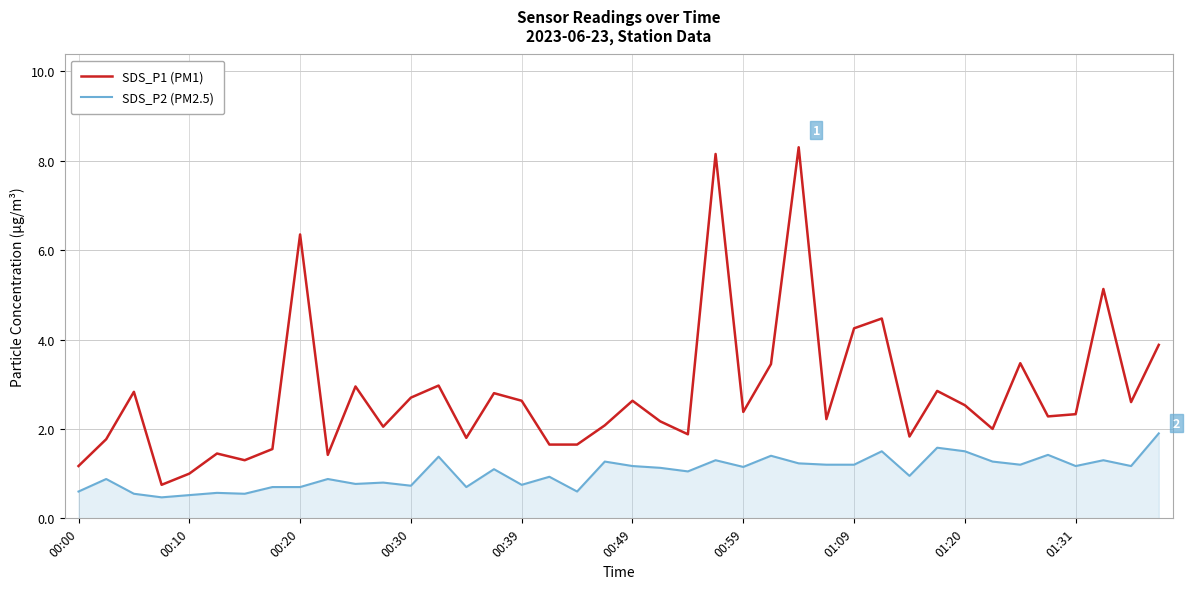

Which series has the largest total across all categories?

SDS_P1 (PM1)